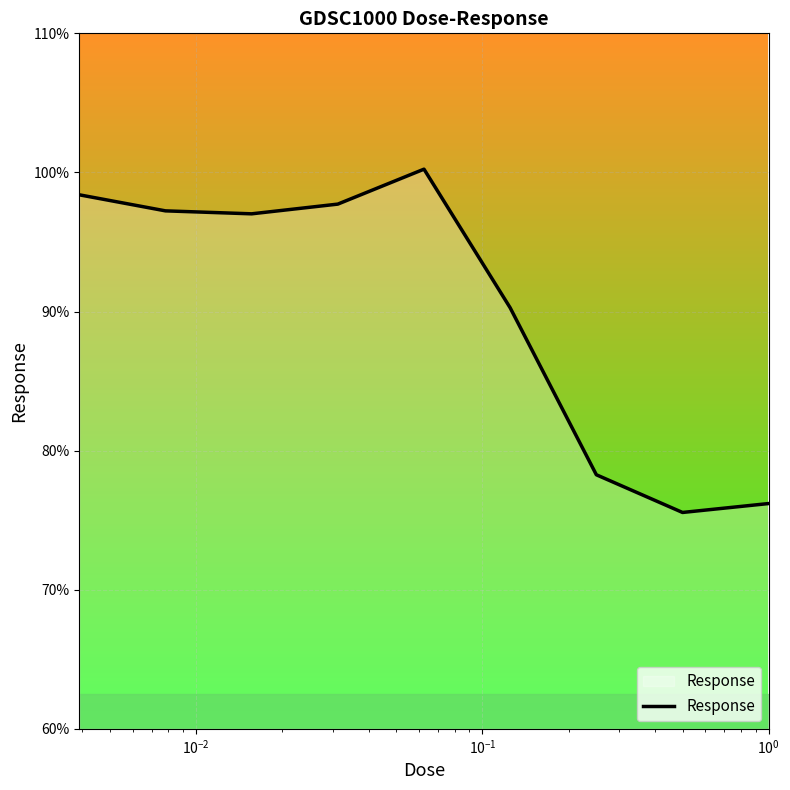

What is the difference between the maximum and minimum values?

24.7